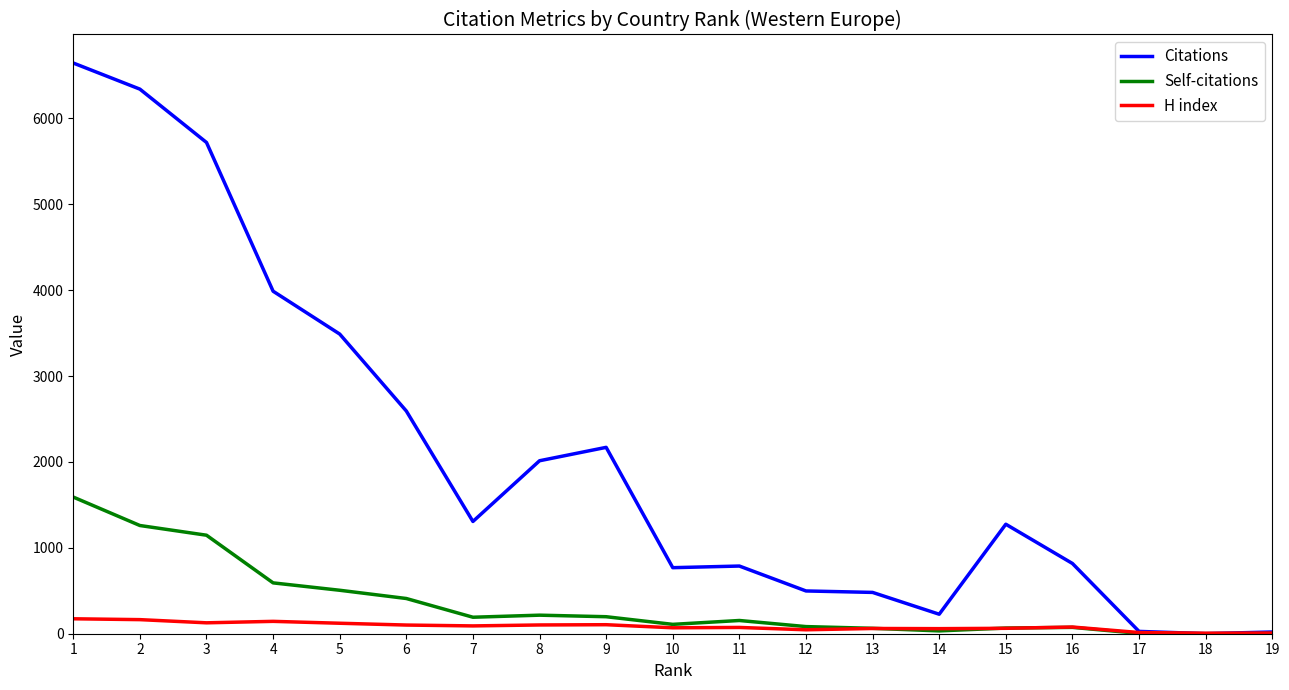

Does the chart have visible grid lines?

No